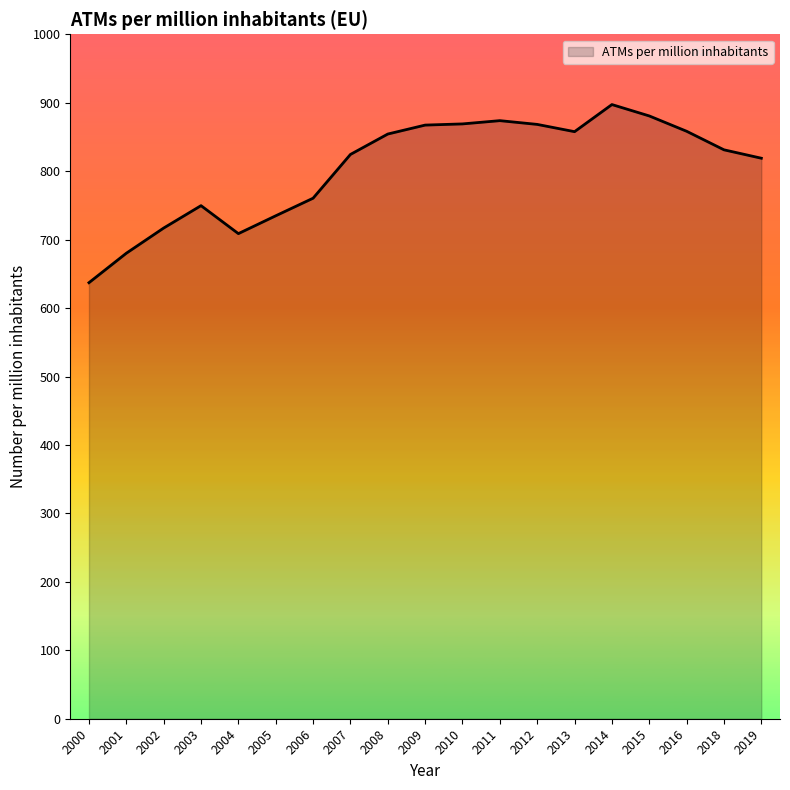

What is the greatest value displayed?

897.3